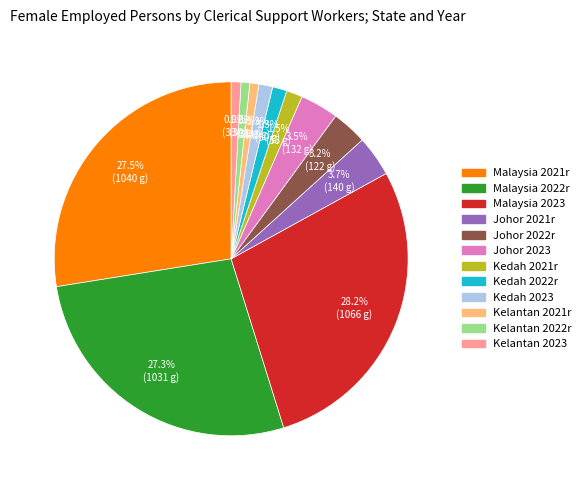

To the nearest percent, what is the average slice percentage?

8%